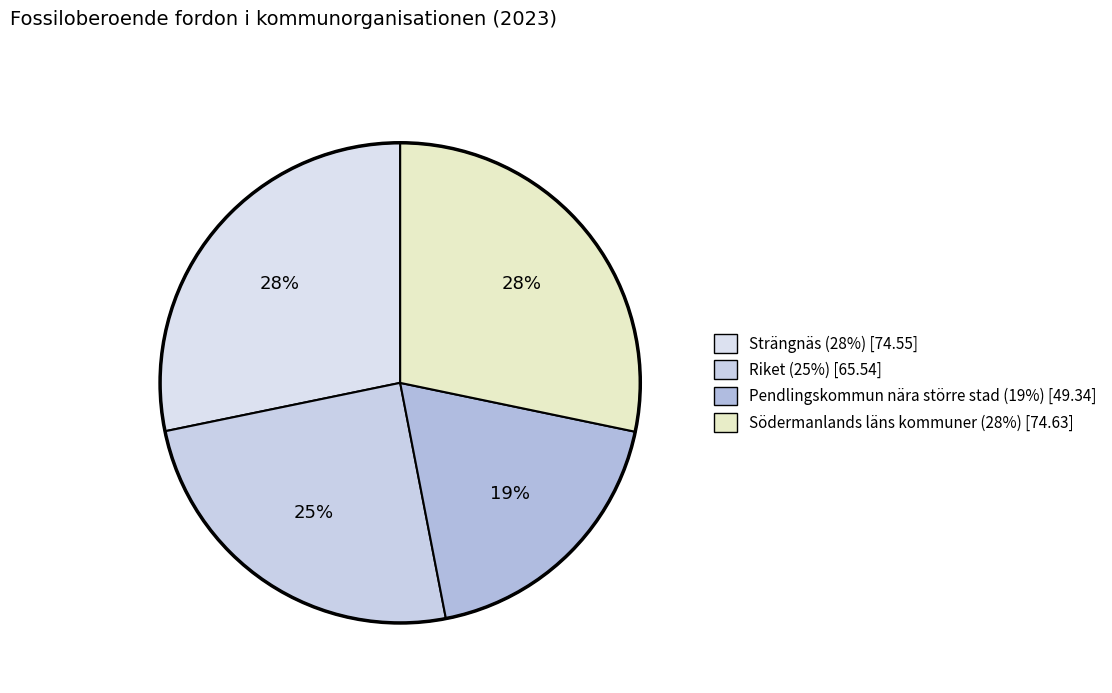

Which category has the smallest portion of the pie?

Pendlingskommun nära större stad